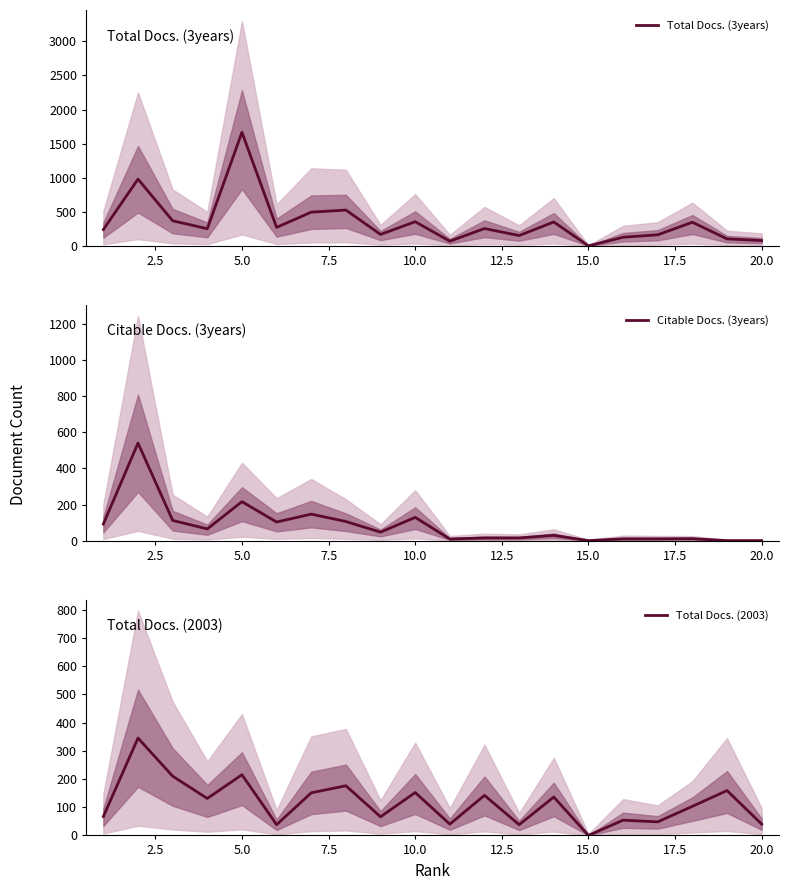

The value of Total Docs. (3years) at 10.0 is 354. True or false?

True